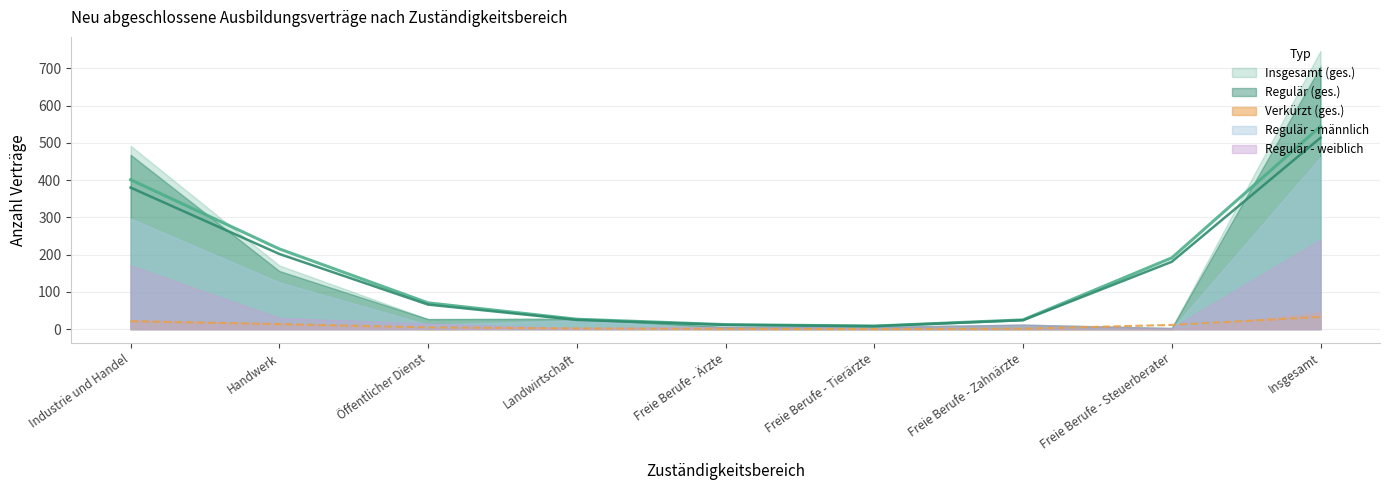

The value of Regulär - weiblich at Freie Berufe - Steuerberater is 4. True or false?

False